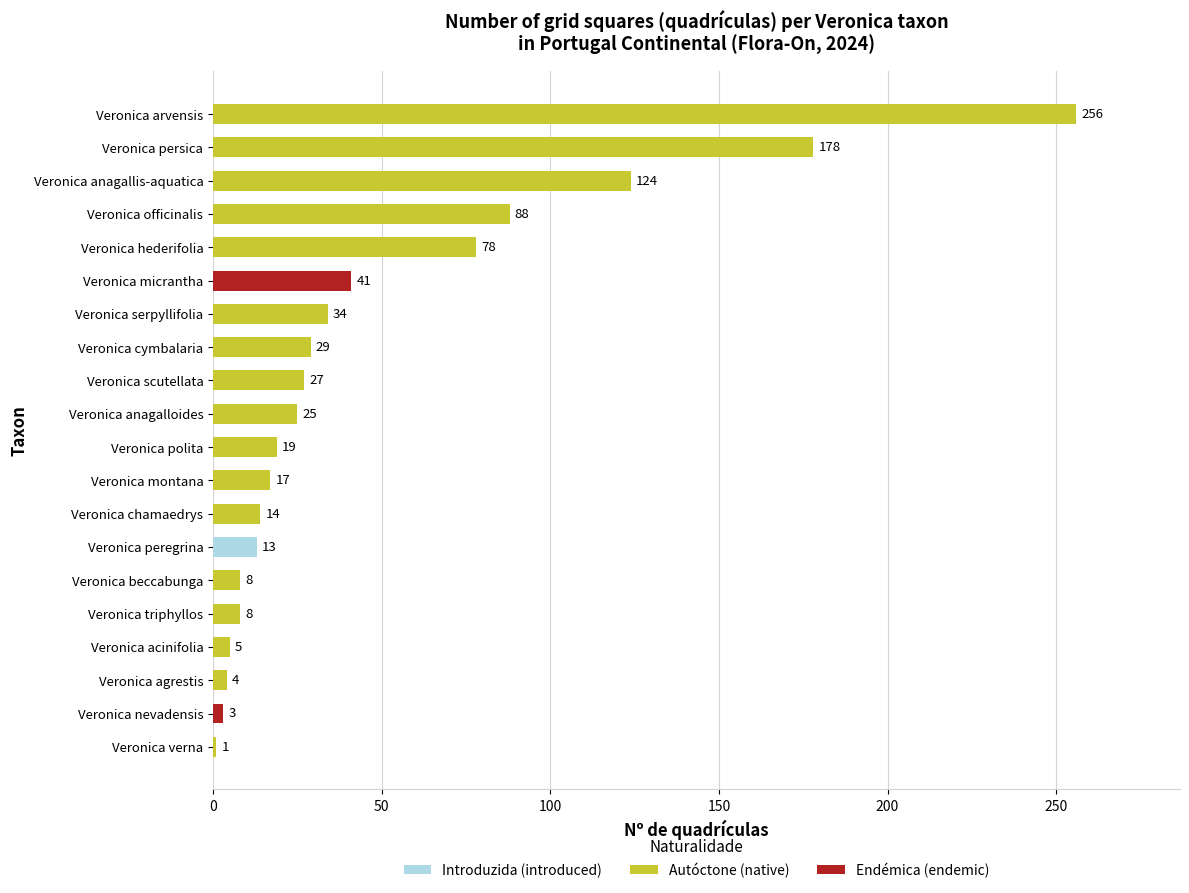

What is the greatest value displayed?

256